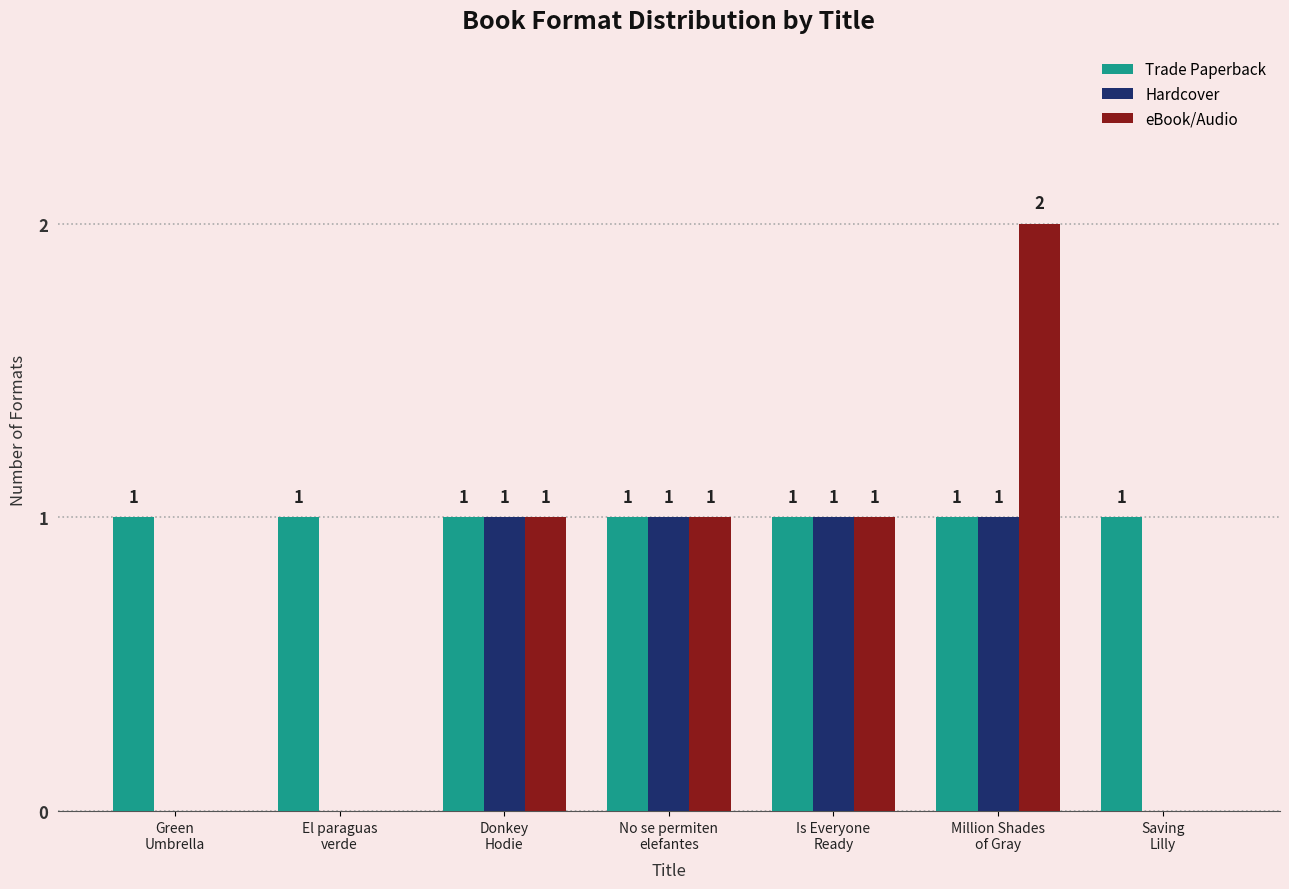

Reading left to right, transcribe all the data shown in this chart.

Trade Paperback: Green
Umbrella=1	El paraguas
verde=1	Donkey
Hodie=1	No se permiten
elefantes=1	Is Everyone
Ready=1	Million Shades
of Gray=1	Saving
Lilly=1
Hardcover: Green
Umbrella=0	El paraguas
verde=0	Donkey
Hodie=1	No se permiten
elefantes=1	Is Everyone
Ready=1	Million Shades
of Gray=1	Saving
Lilly=0
eBook/Audio: Green
Umbrella=0	El paraguas
verde=0	Donkey
Hodie=1	No se permiten
elefantes=1	Is Everyone
Ready=1	Million Shades
of Gray=2	Saving
Lilly=0